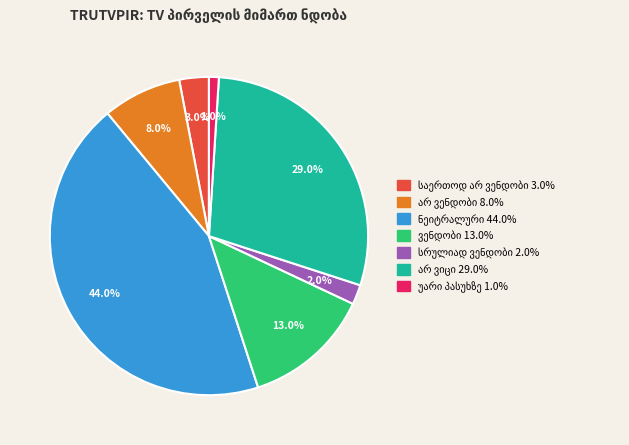

Does any single category account for the majority?

No